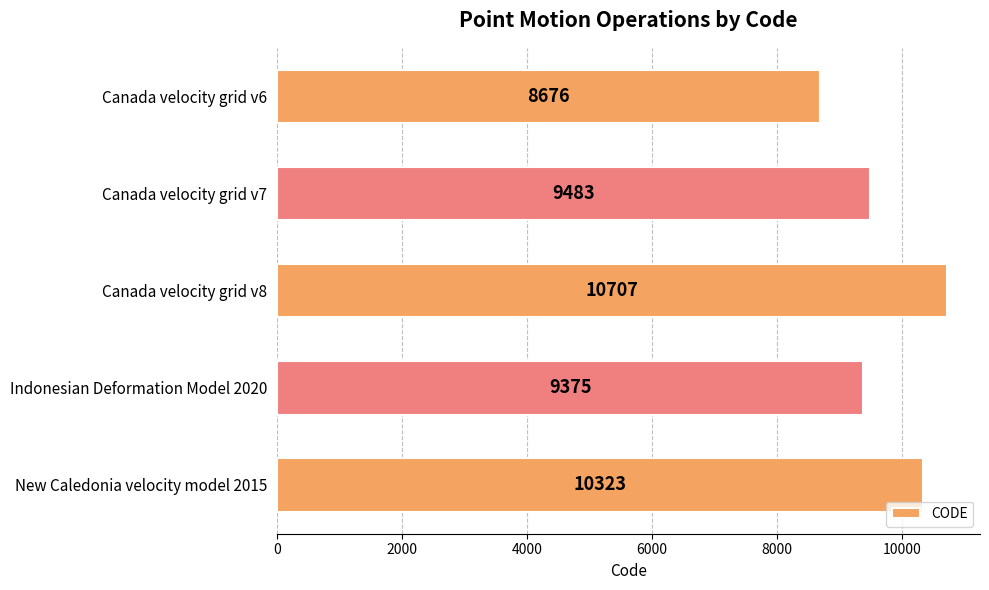

What is the value of the 3rd bar from the top?

10707